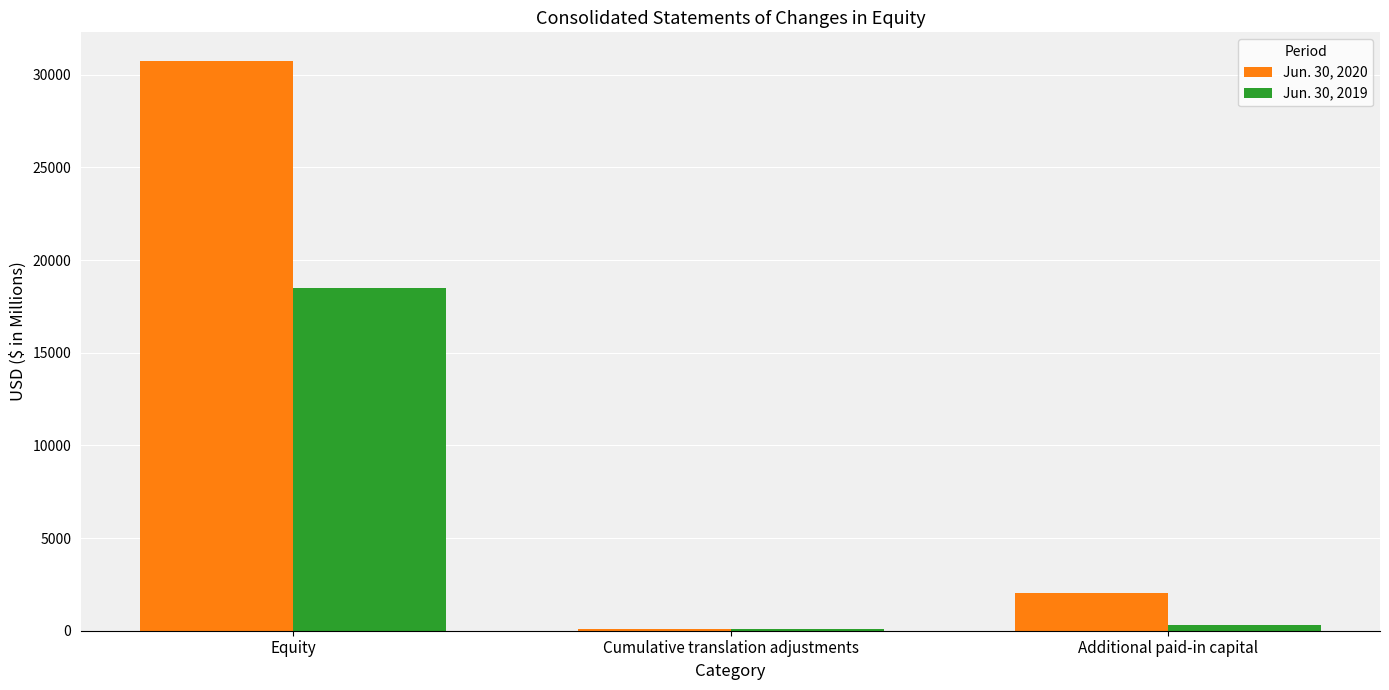

What is the total value across all series at Equity?

49213